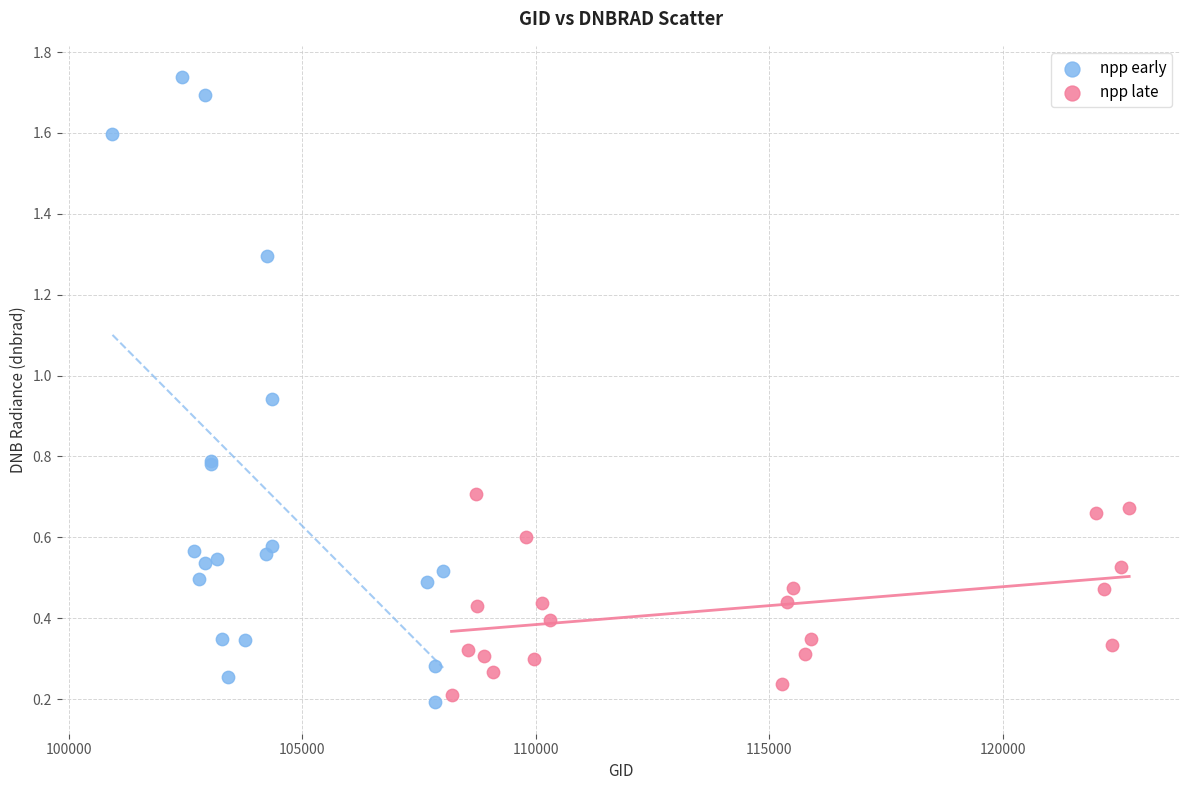

Which series has the largest Y range (max minus min)?

npp early